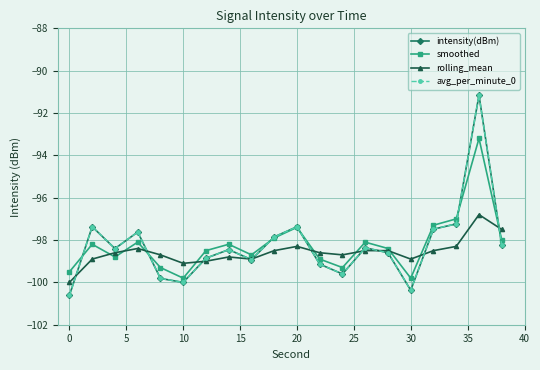

Is this an area chart (filled region under the line)?

No